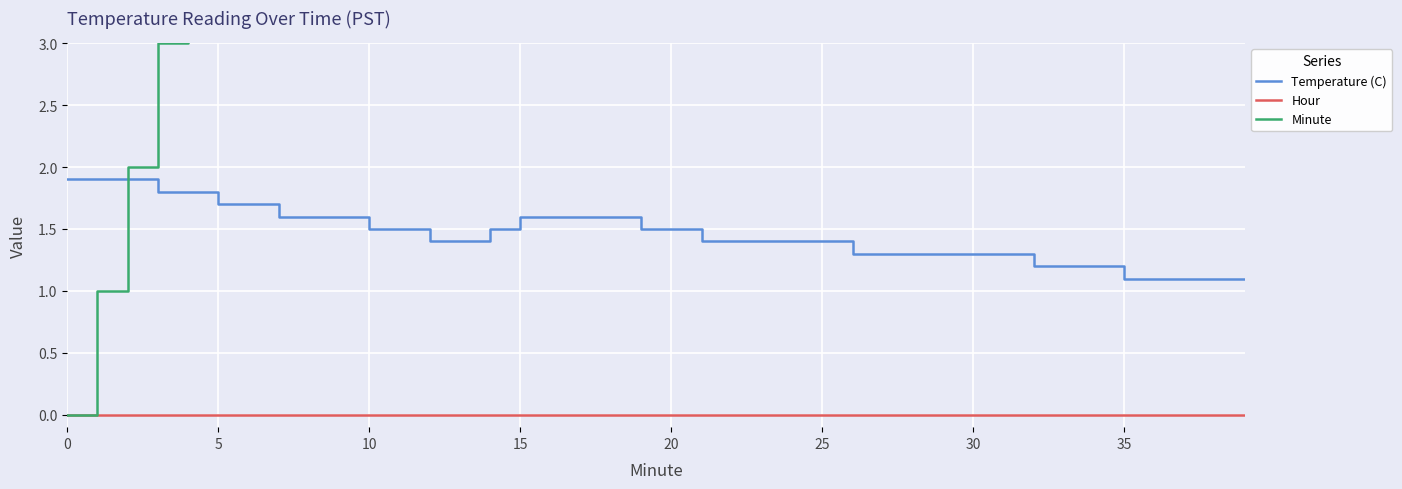

The value of Minute at 8 is 4.9. True or false?

False